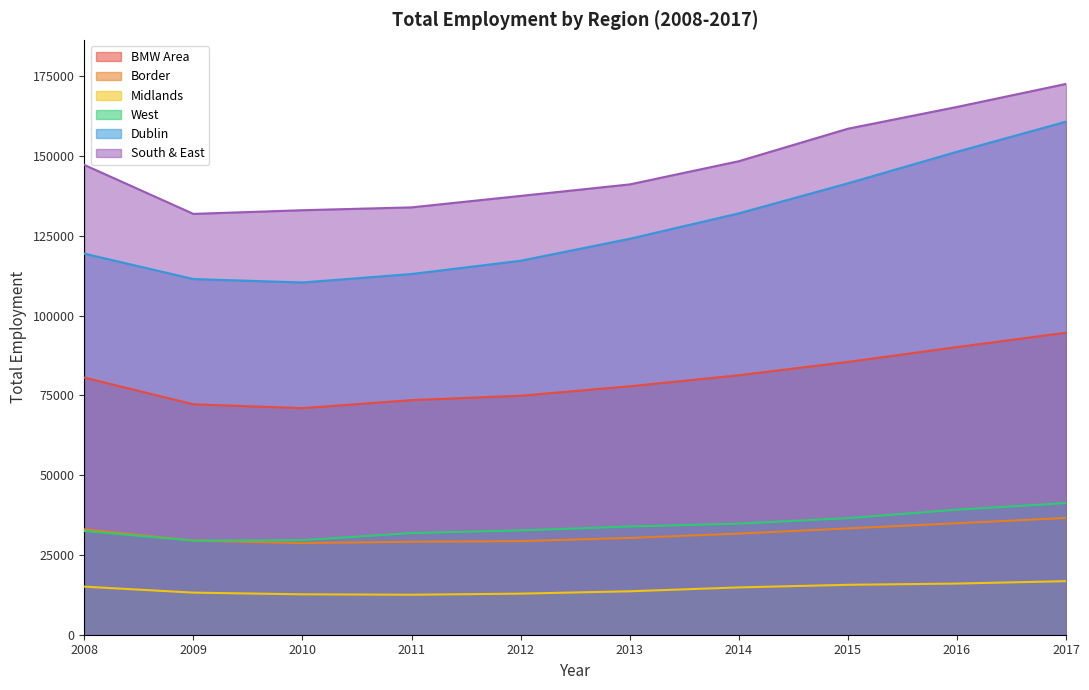

What are all the series names shown in the legend?

BMW Area, Border, Midlands, West, Dublin, South & East